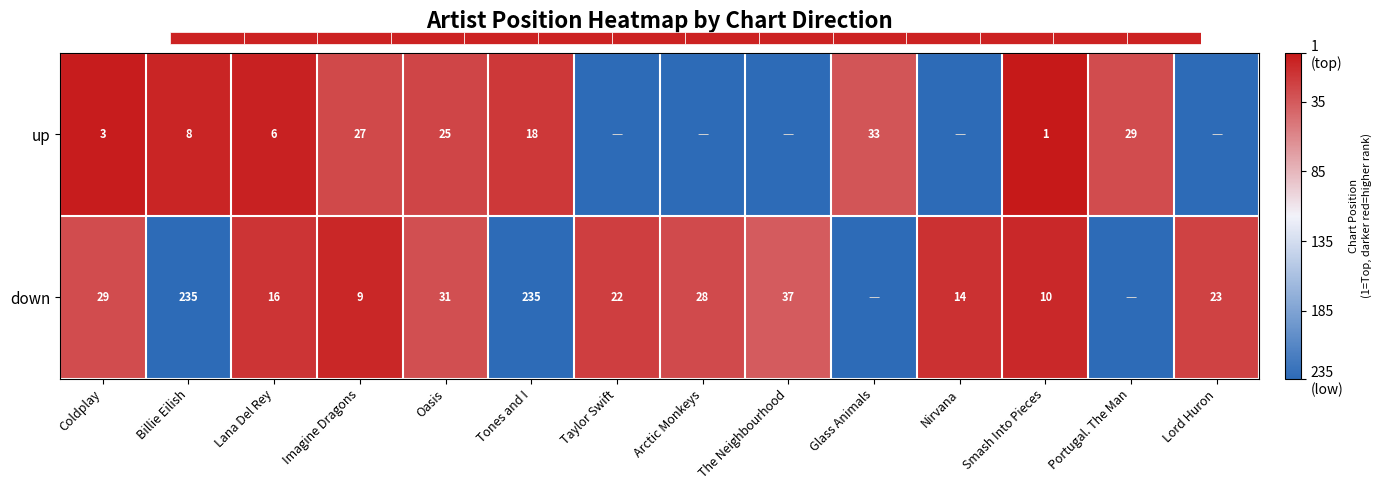

True or false: up has a value of 27 at Imagine Dragons.

True